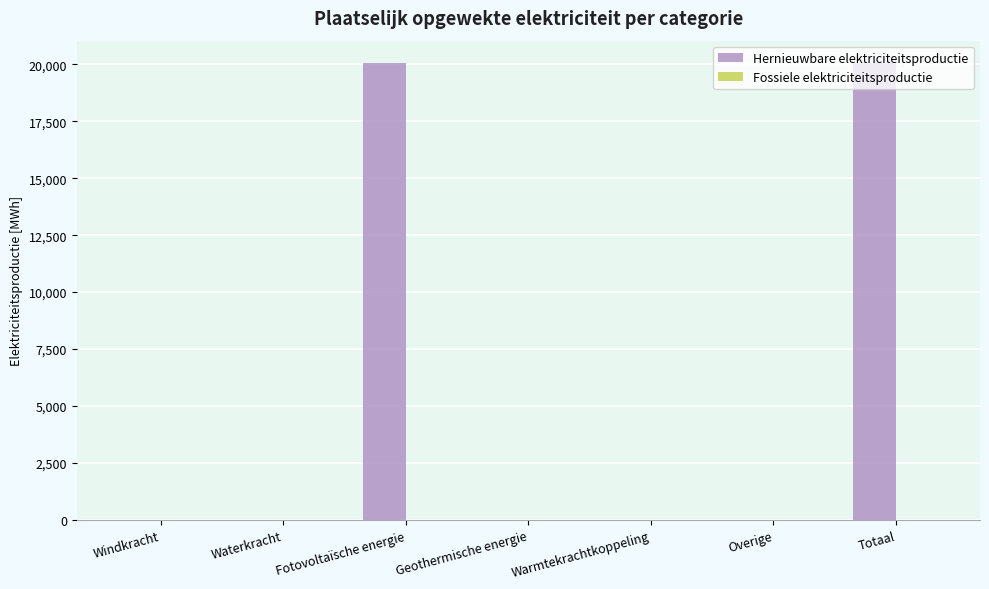

What is the sum of the values at Windkracht and Fotovoltaïsche energie?

20031.8